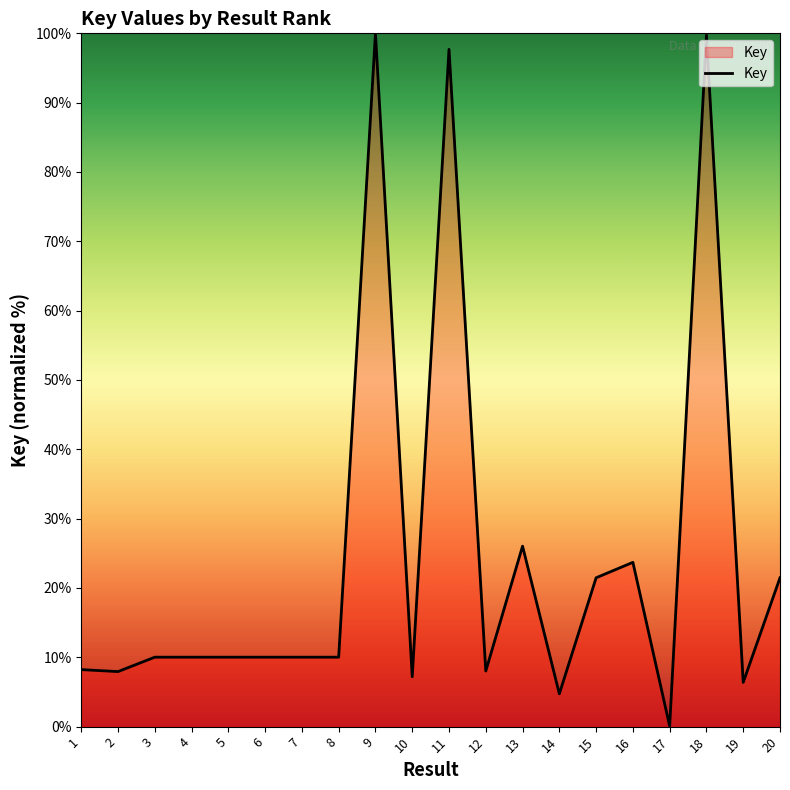

What is the greatest value displayed?

100.0